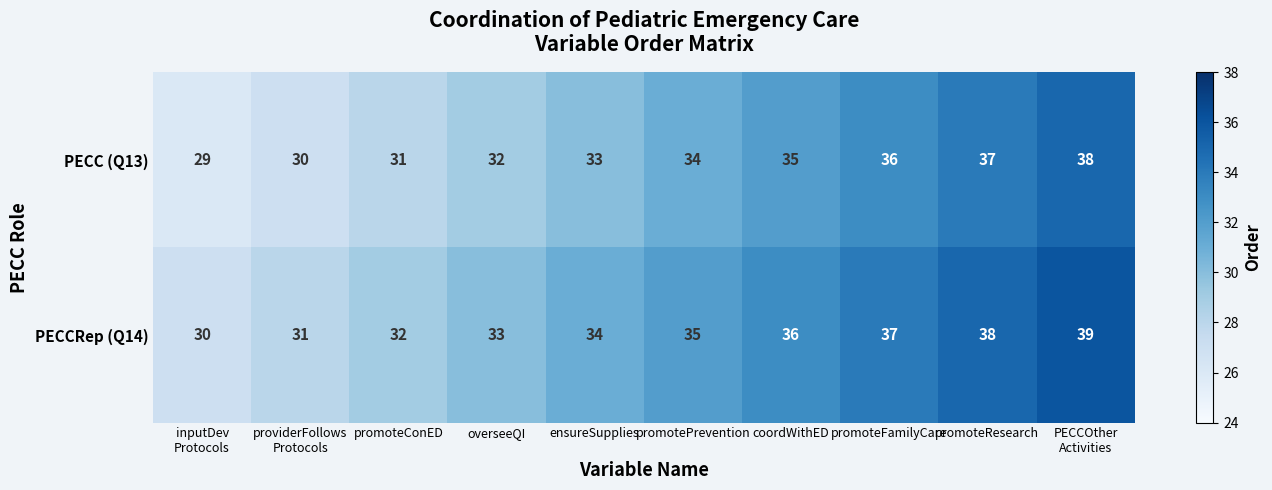

Which series has the largest total across all categories?

PECCRep (Q14)